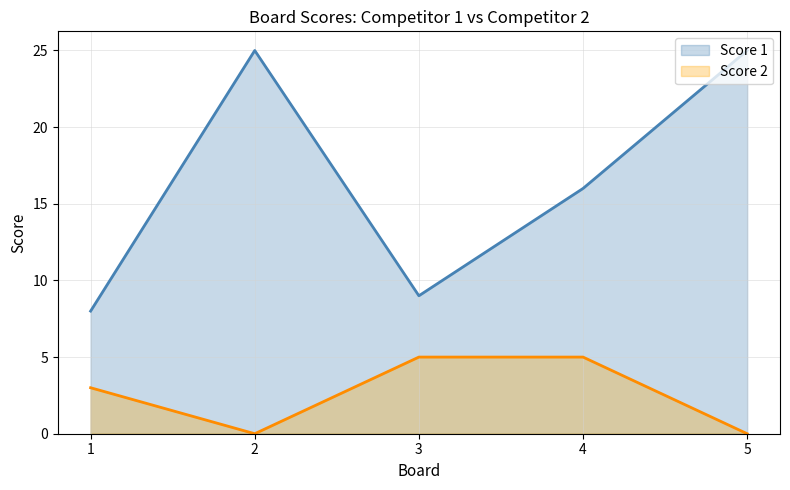

At which label does Score 2 reach its peak?

3